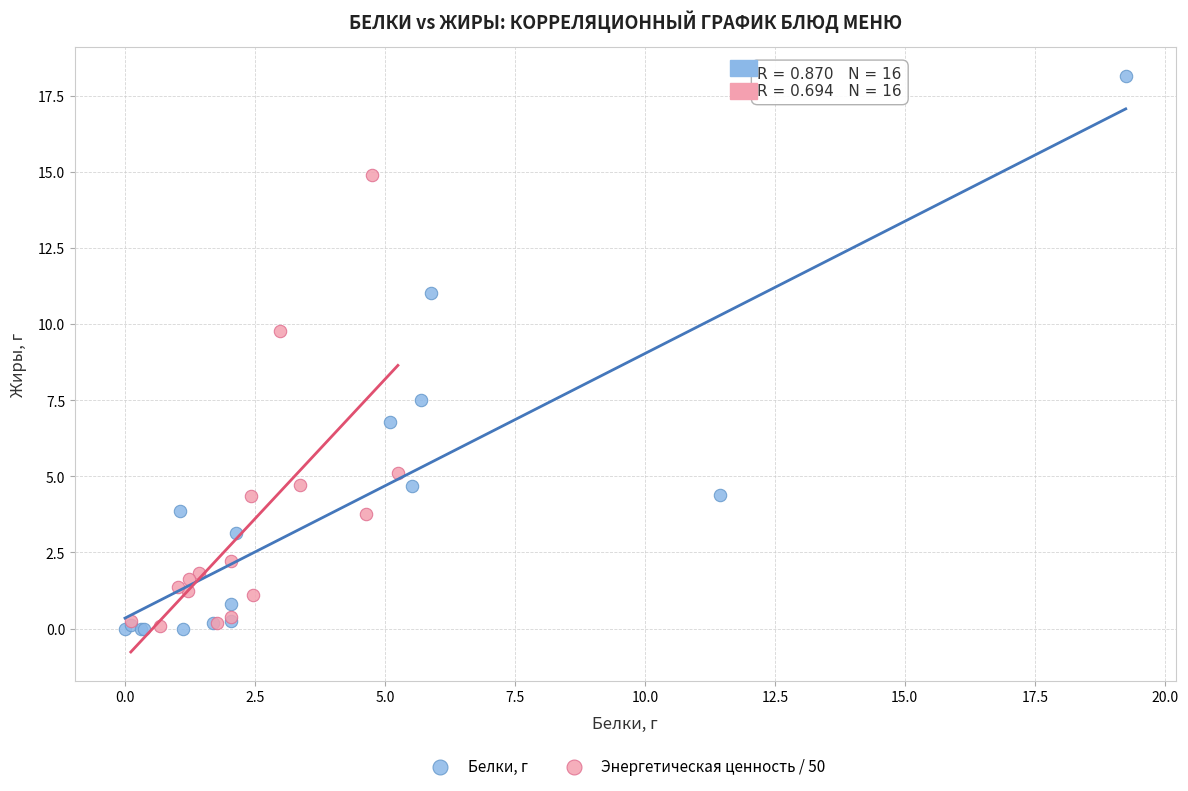

Which series has the widest spread of Y values?

Белки, г